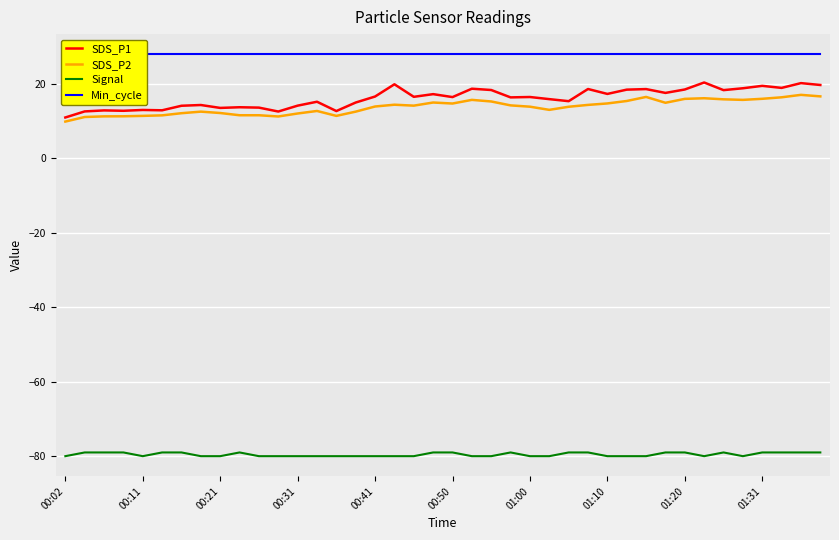

What position from the left is 33?

34